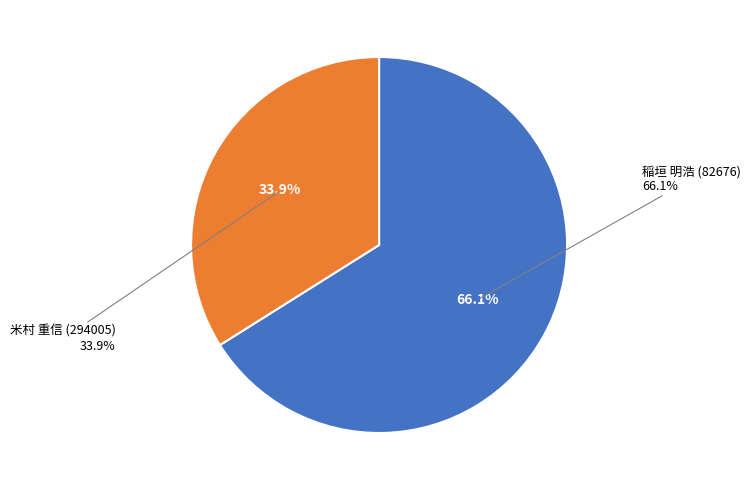

To the nearest percent, what percentage of the pie is 82676 稲垣 明浩?

66%